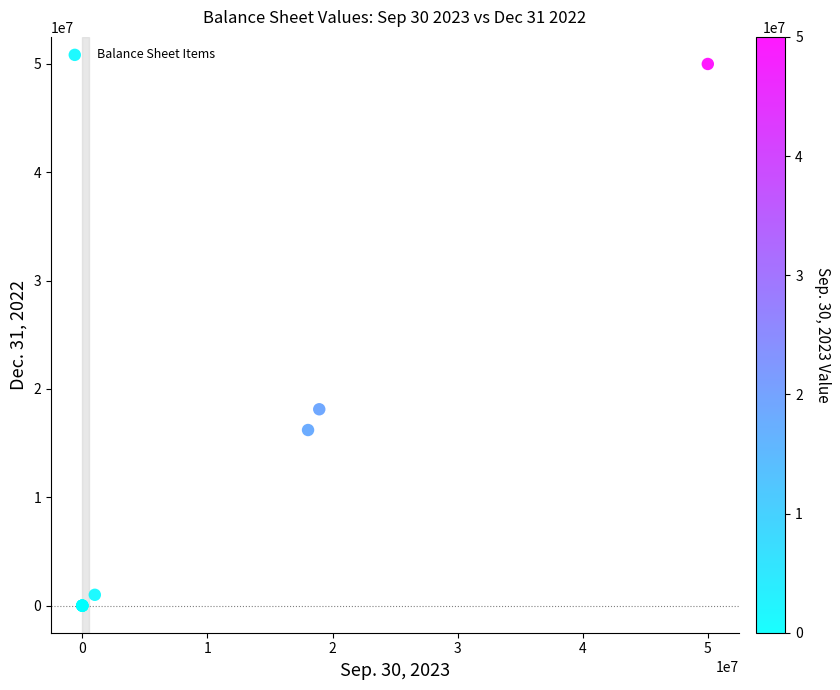

What Y value in the scatter plot is closest to 25000000?

18126970.0